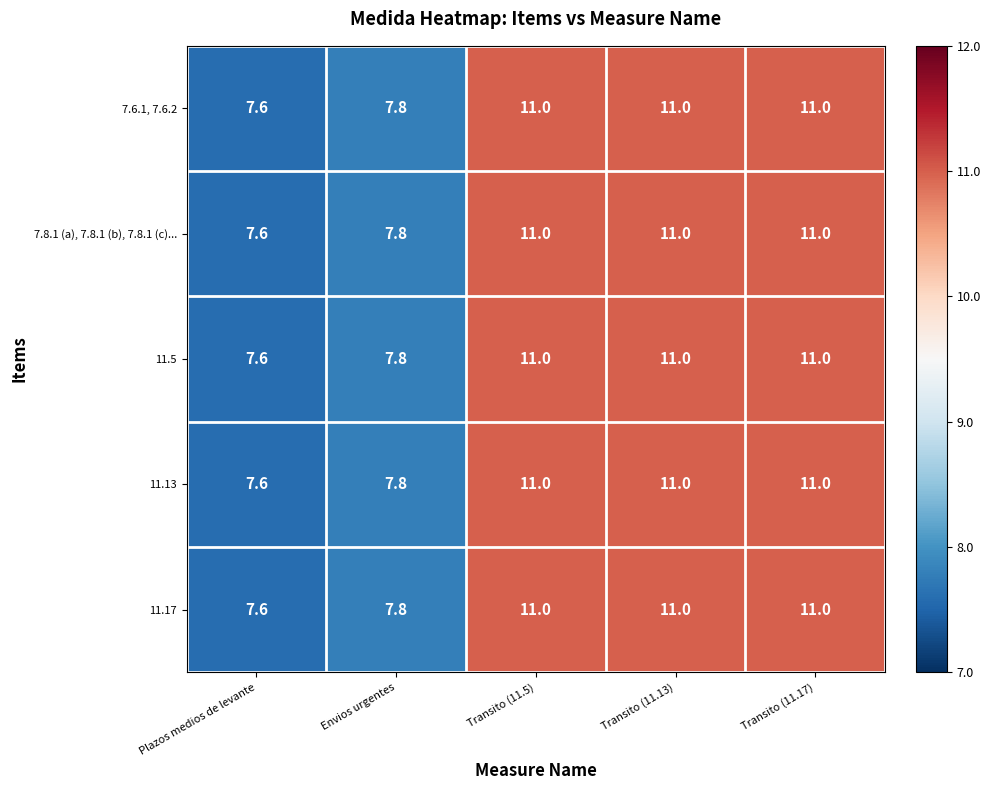

The value of 11.13 at Transito (11.13) is 11.0. True or false?

True